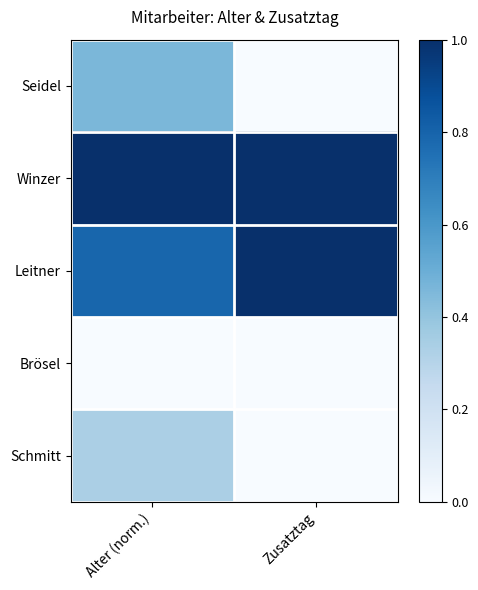

Between Alter (norm.) and Zusatztag, which is larger?

Alter (norm.)